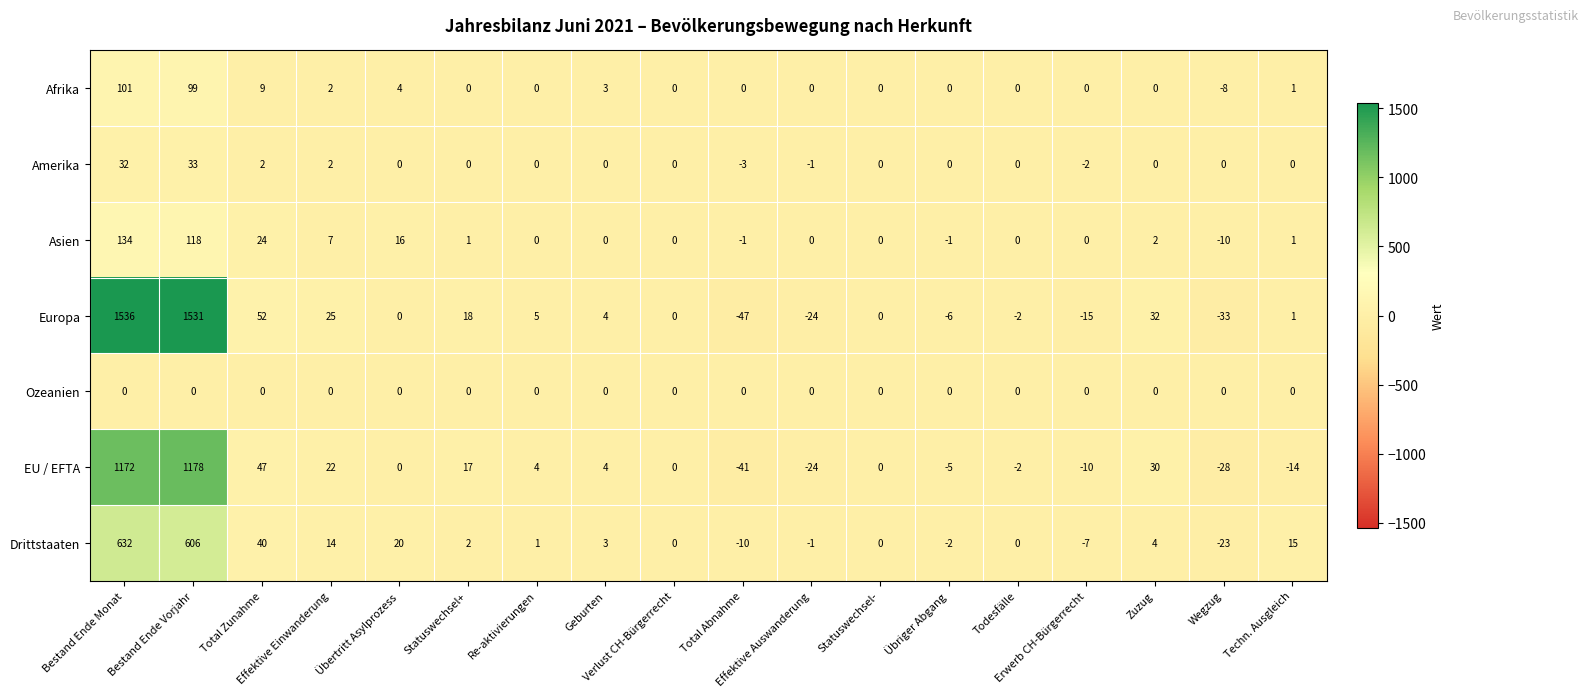

Which series has the widest spread of values?

Europa